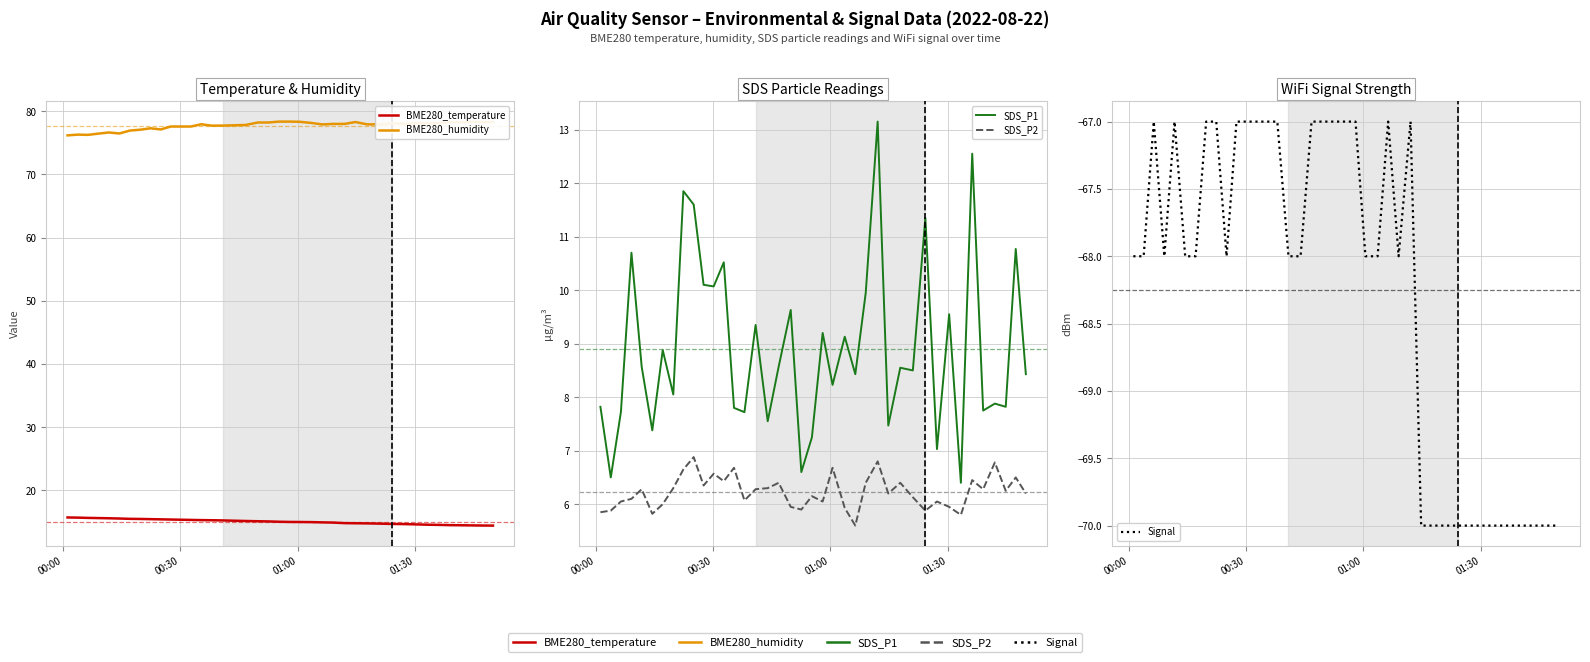

Which series has the largest total across all categories?

BME280_humidity